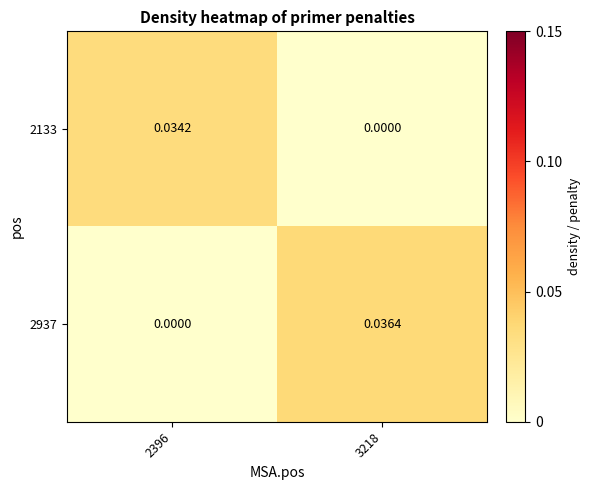

At which category does the chart reach its peak across all series?

3218